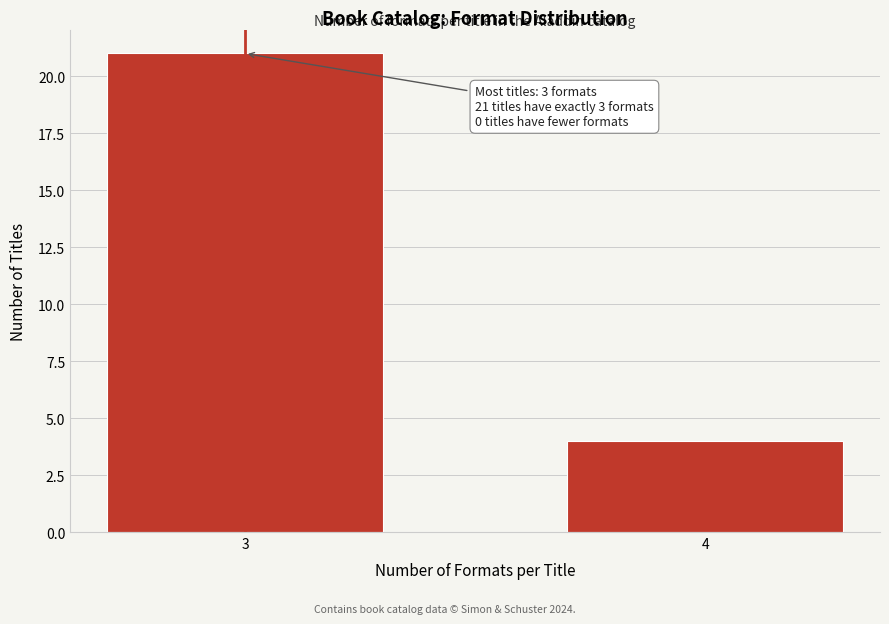

Reading right to left, extract all data points from this chart.

4=4	3=21